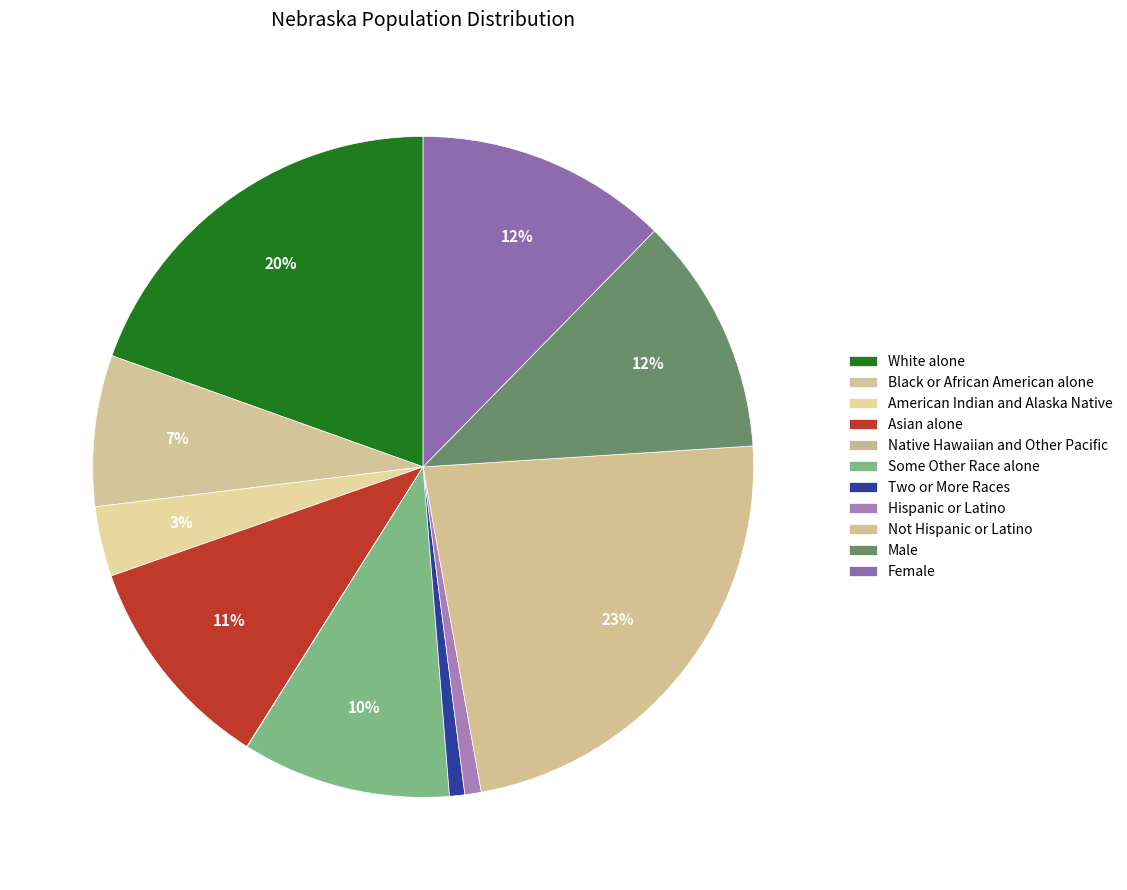

What is the ratio of the value at Male to the value at Hispanic or Latino?

14.5